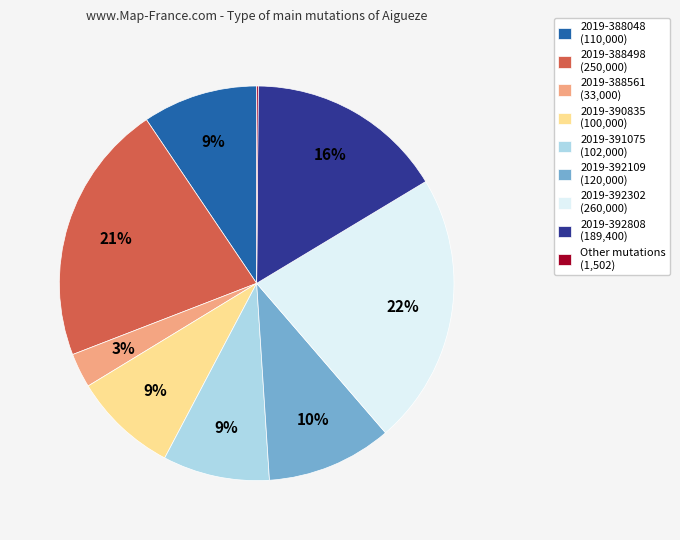

True or false: 2019-390835 (100,000) accounts for 2% of the total.

False